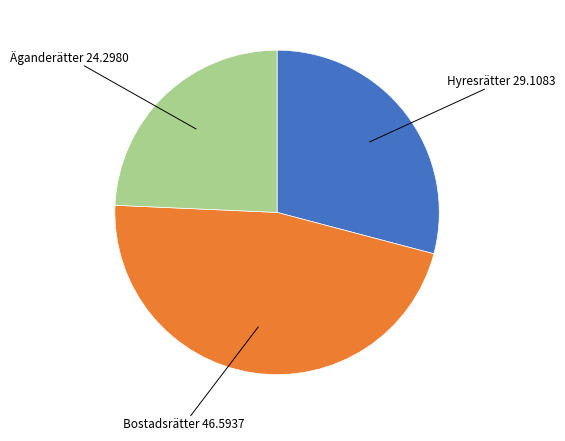

Does any single category account for the majority?

No